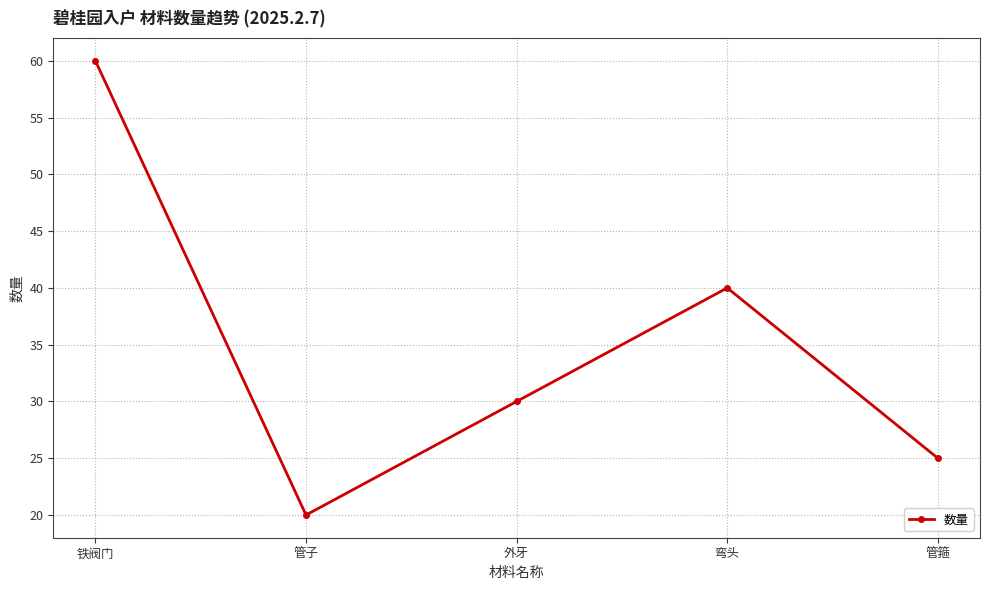

What is the difference between the maximum and minimum values?

40